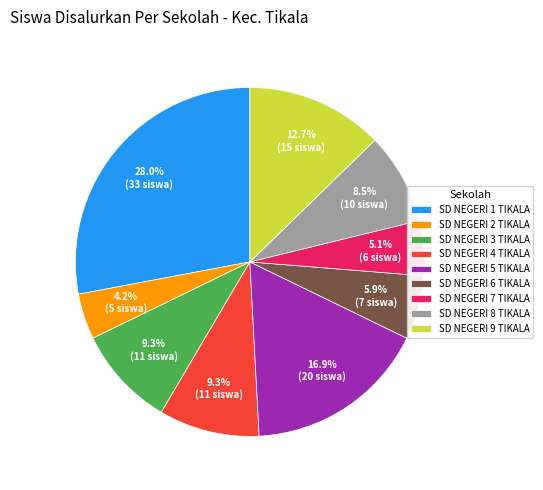

Approximately how many times larger is the value at SD NEGERI 3 TIKALA compared to SD NEGERI 2 TIKALA?

2.2